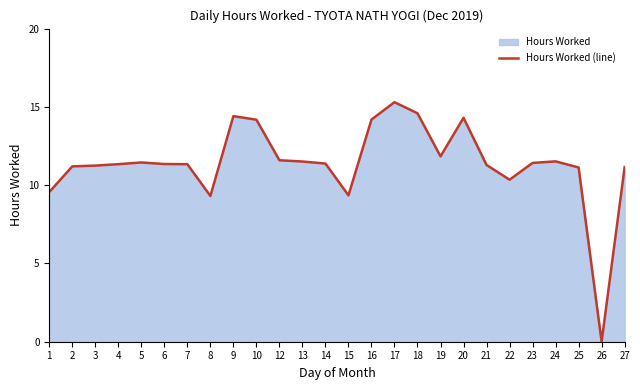

At which category does the data reach its first local peak?

5